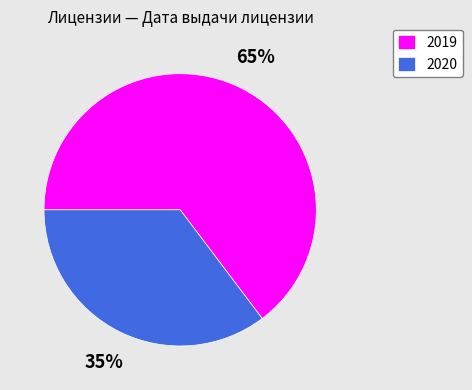

The 2020 slice represents 35% of the pie. True or false?

True